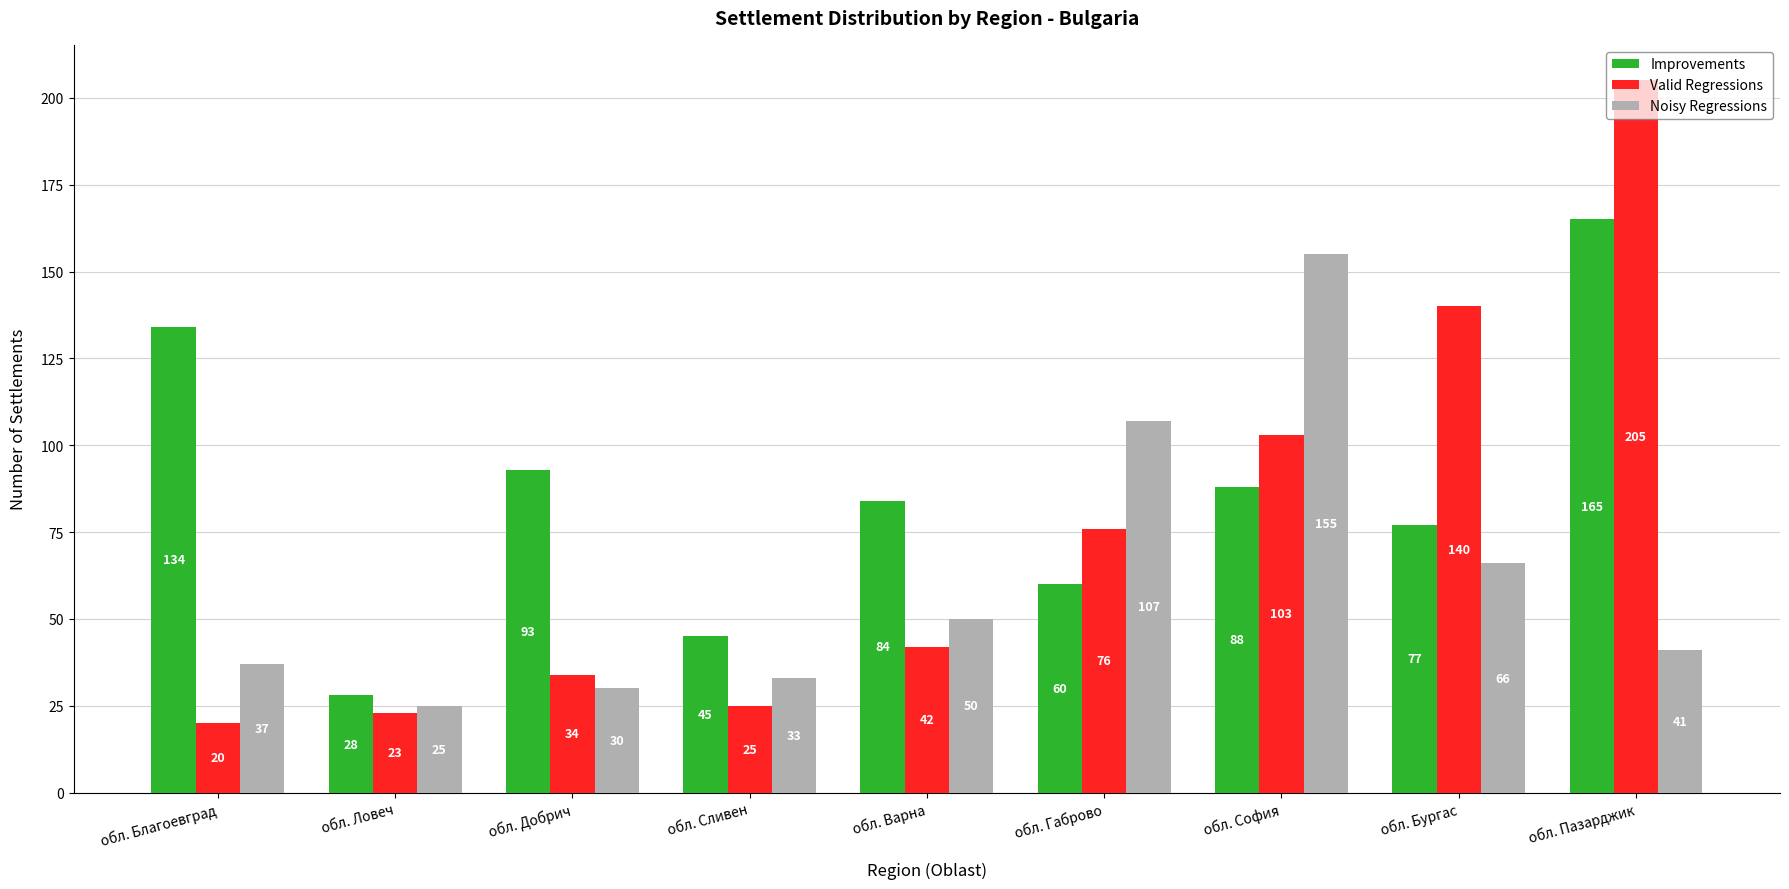

What is the highest value of the Improvements series?

165